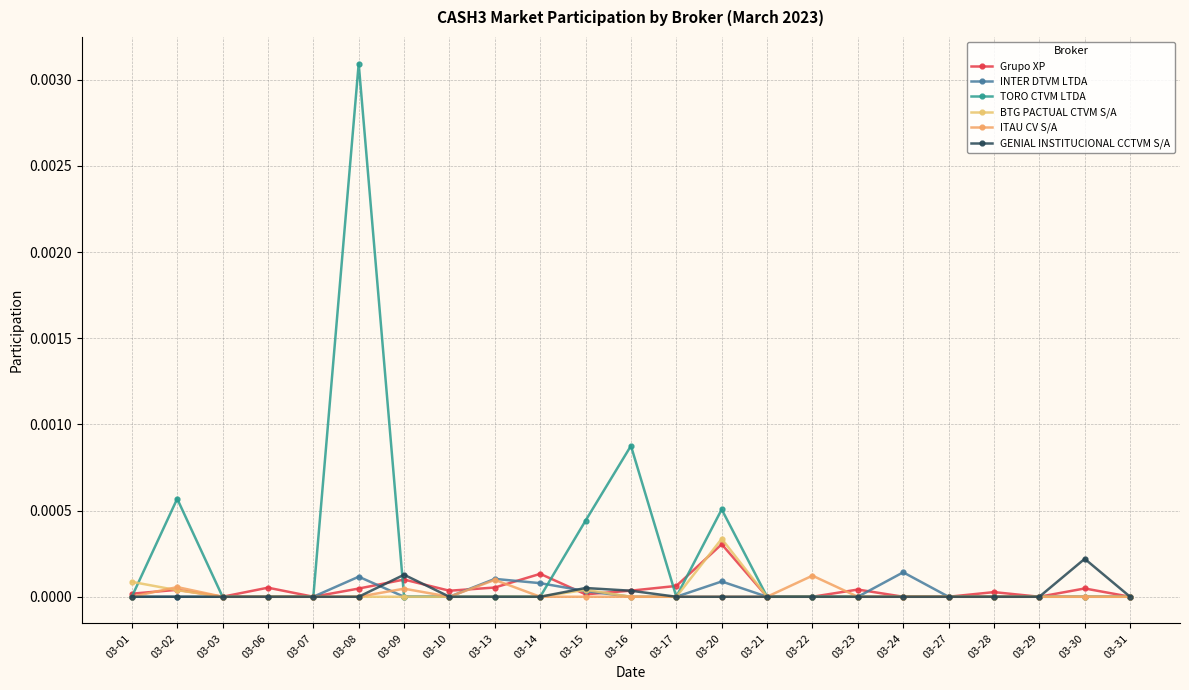

What are all the series names shown in the legend?

Grupo XP, INTER DTVM LTDA, TORO CTVM LTDA, BTG PACTUAL CTVM S/A, ITAU CV S/A, GENIAL INSTITUCIONAL CCTVM S/A